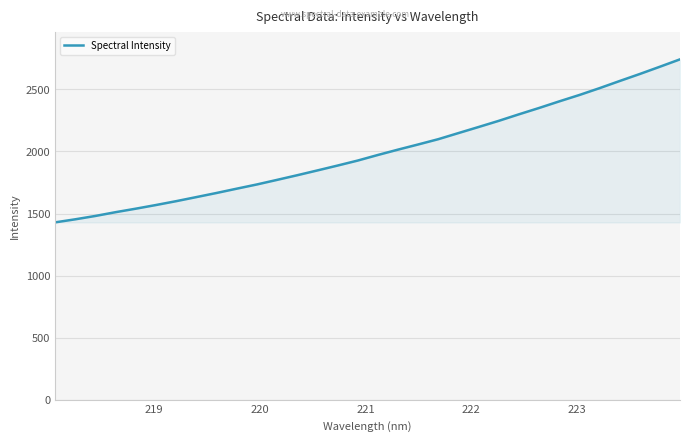

What is the maximum value shown in the chart?

2742.8